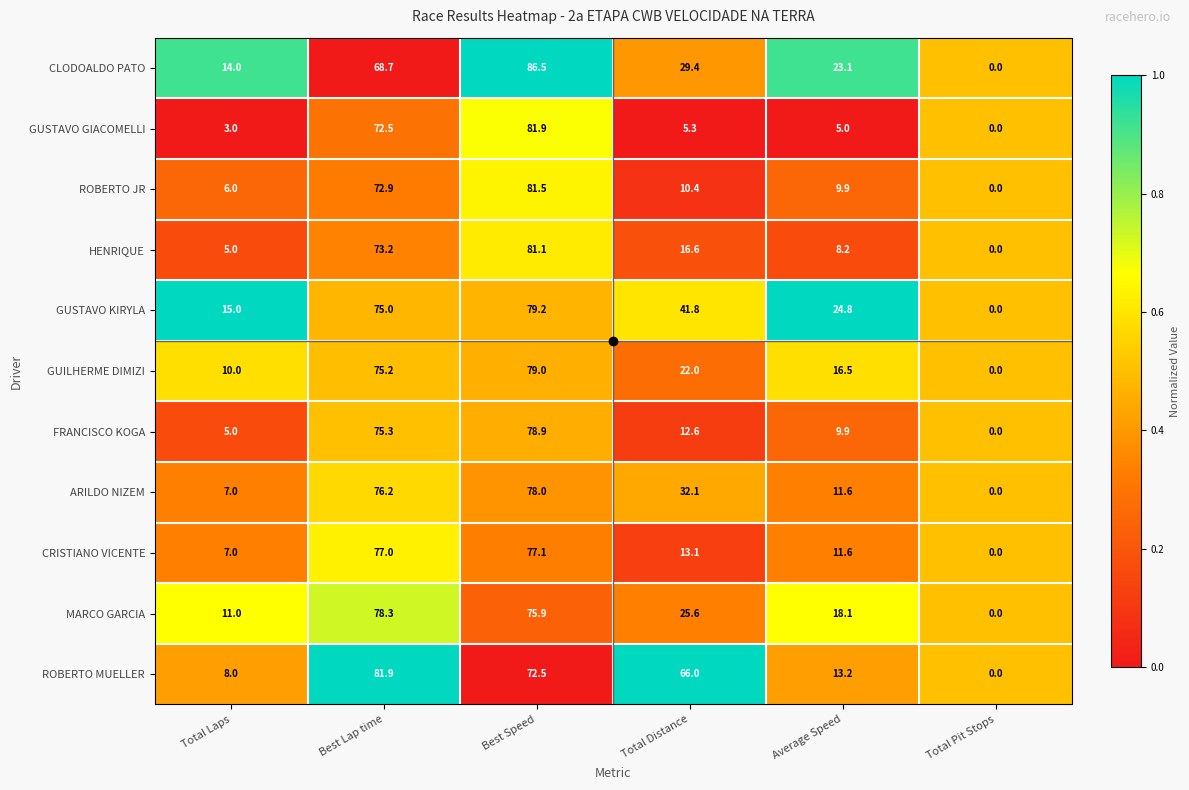

Which series has the largest total across all categories?

ROBERTO MUELLER